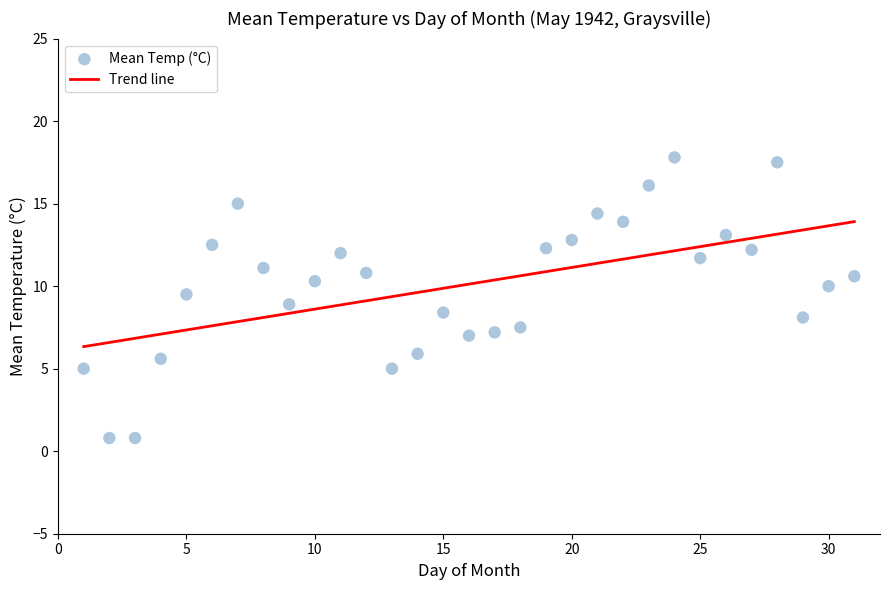

What is the range of X values (max minus min)?

30.0